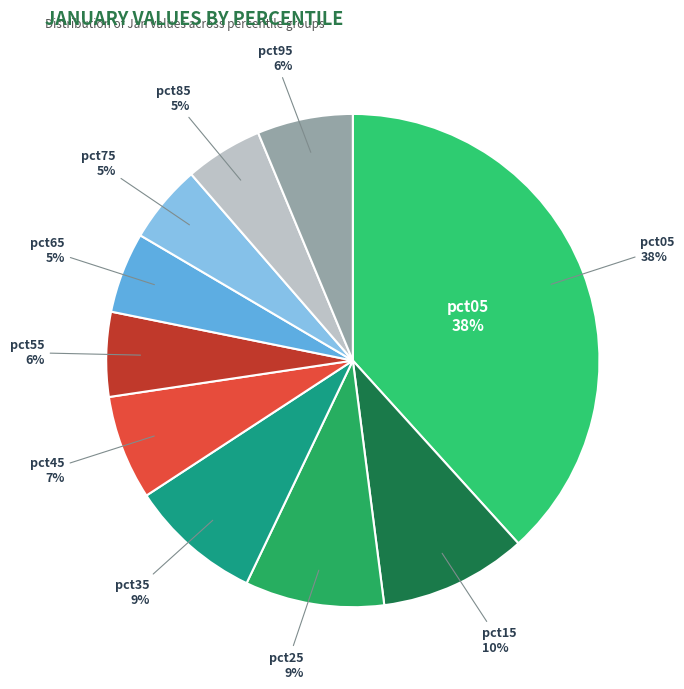

To the nearest percent, what is the combined percentage of pct55 and pct85?

11%